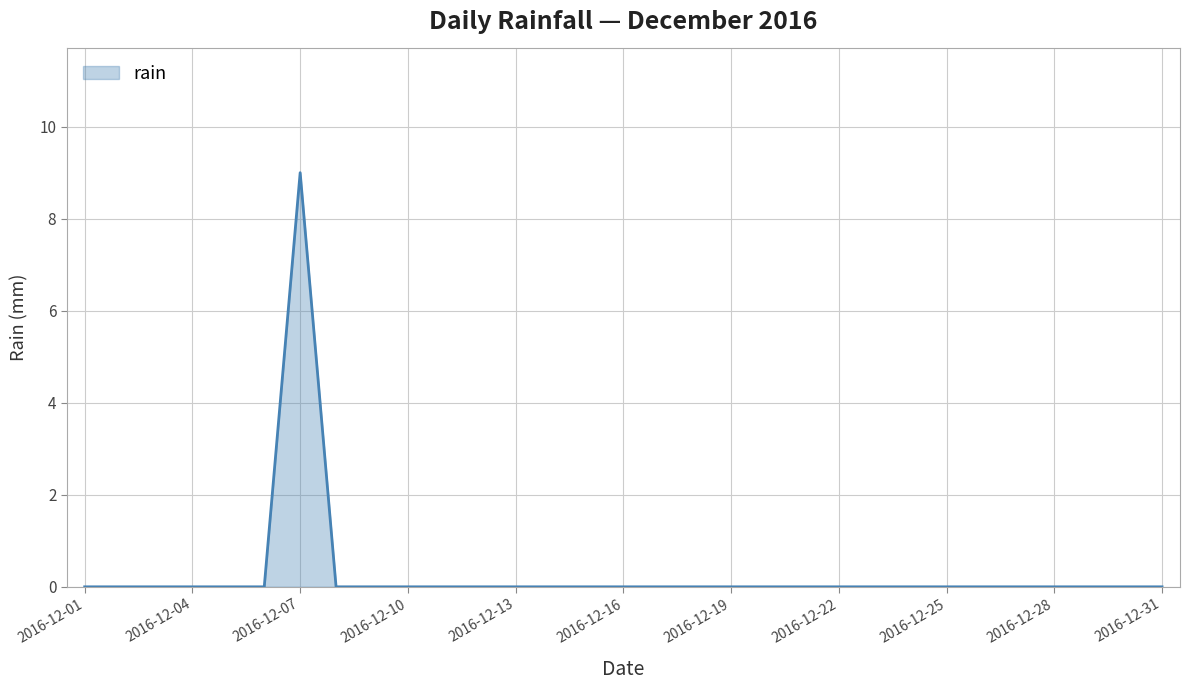

Reading left to right, list all the values displayed in this chart.

0	0	0	0	0	0	9	0	0	0	0	0	0	0	0	0	0	0	0	0	0	0	0	0	0	0	0	0	0	0	0